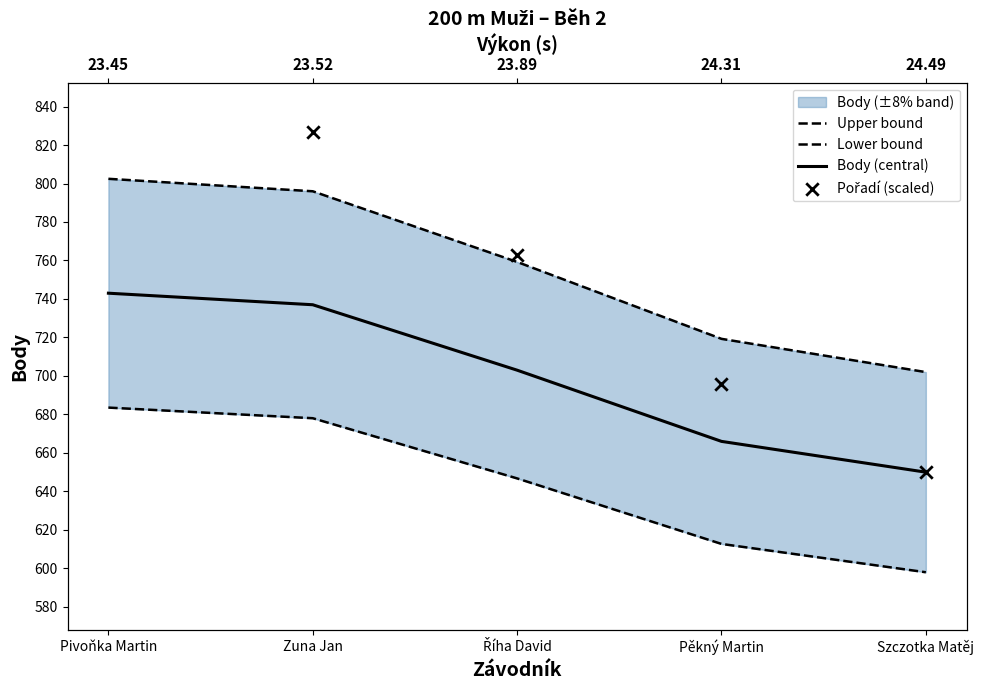

What is the total value across all series at Szczotka Matěj?

2600.0